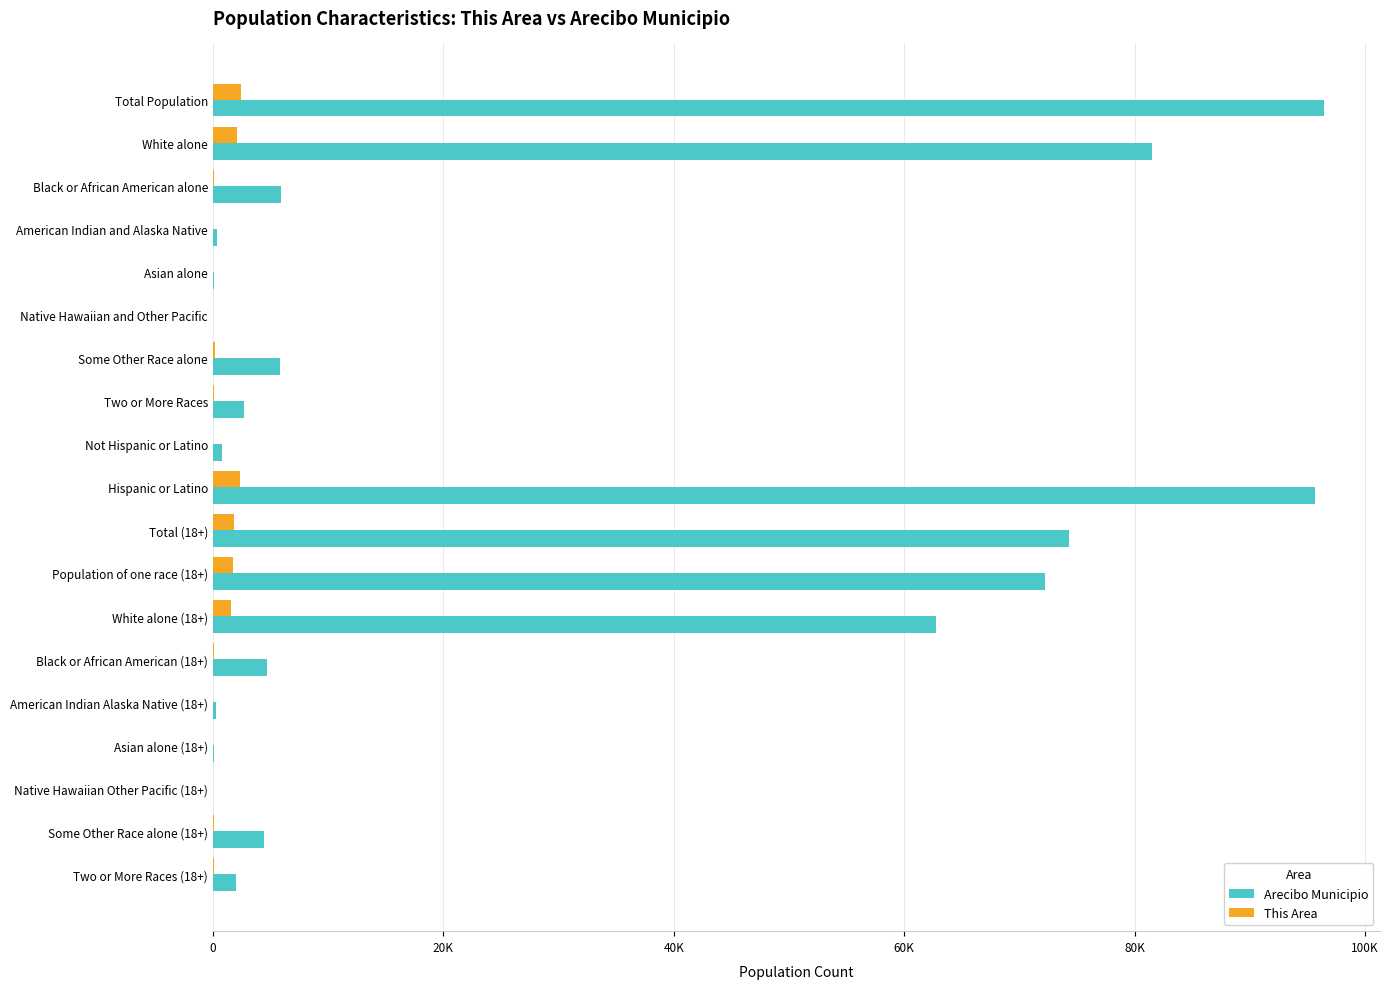

What are all the series names shown in the legend?

Arecibo Municipio, This Area